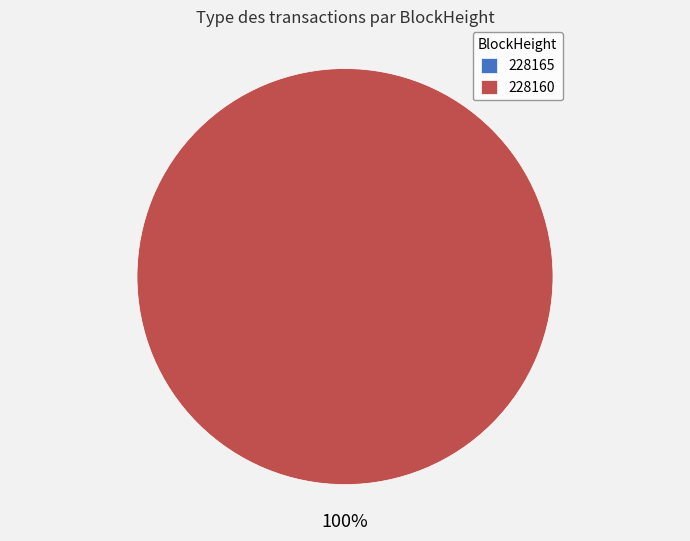

Which slice represents more than half of the pie?

228160